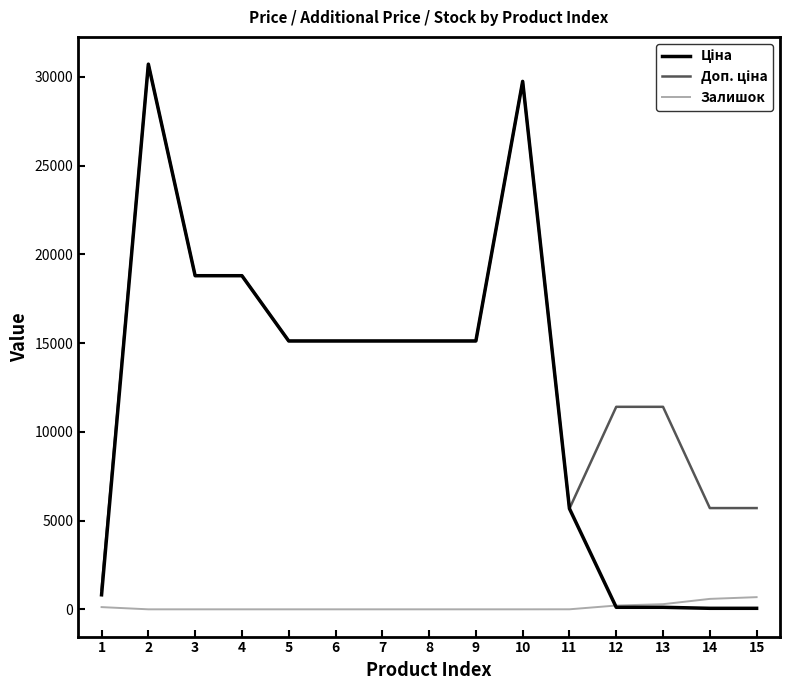

What is the total value across all series at 5?

30240.0